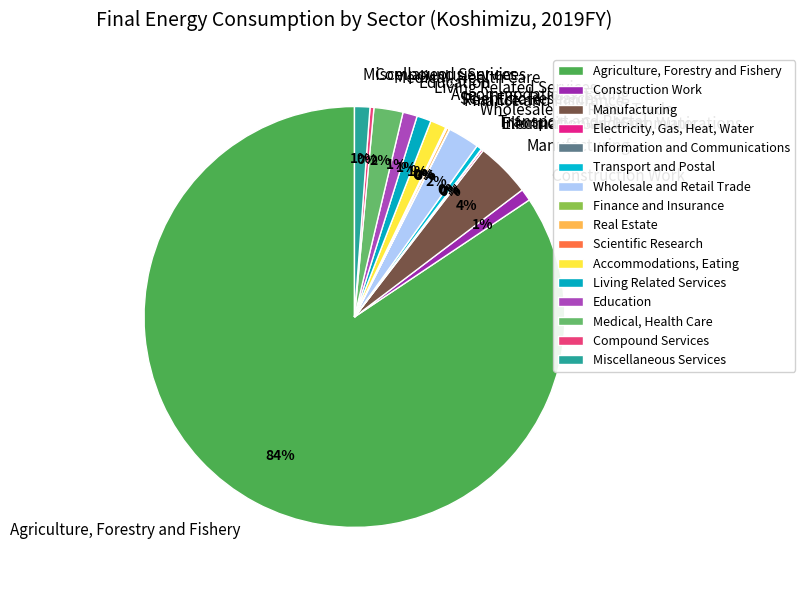

True or false: Accommodations, Eating accounts for 15% of the total.

False